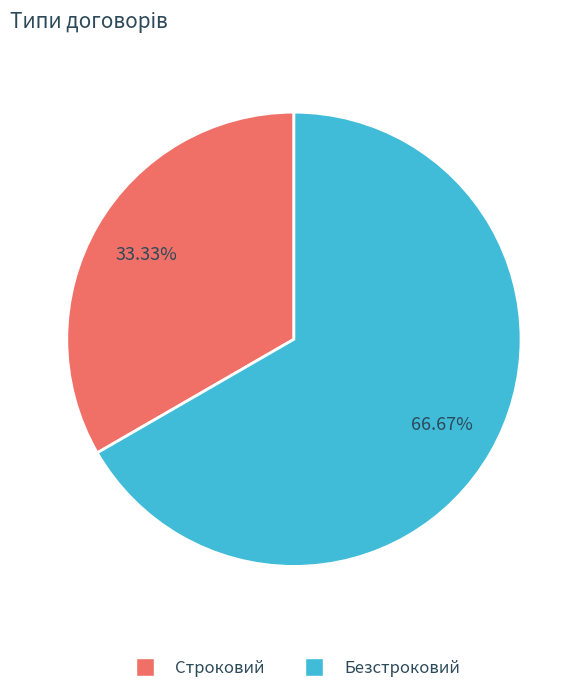

Between Безстроковий and Строковий, which is larger?

Безстроковий